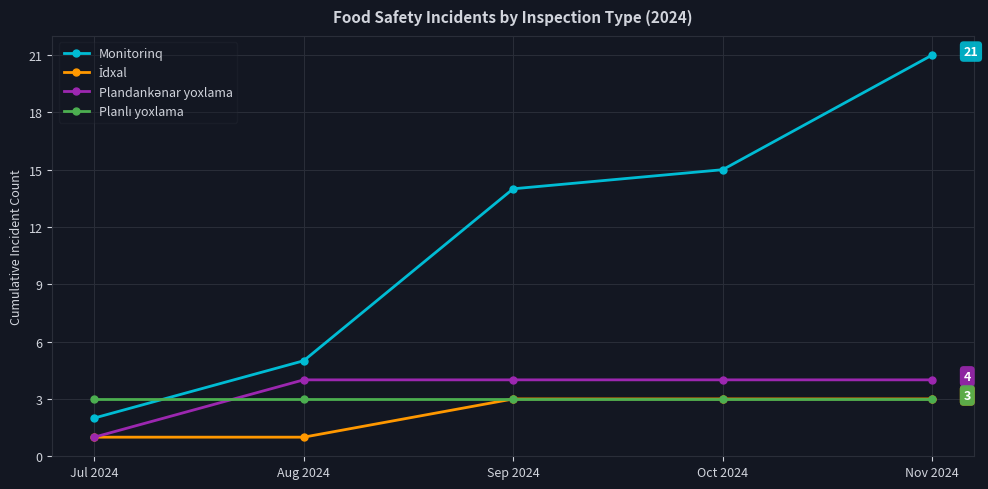

What is the greatest value displayed?

21